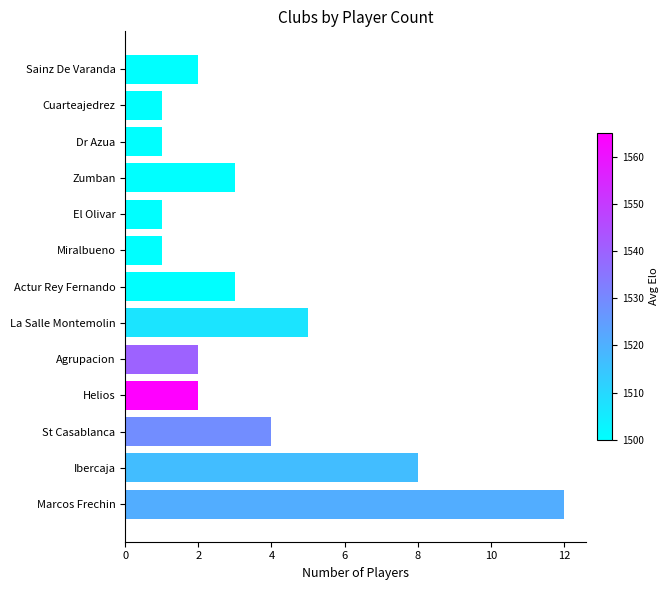

What is the difference between the maximum and minimum values?

11